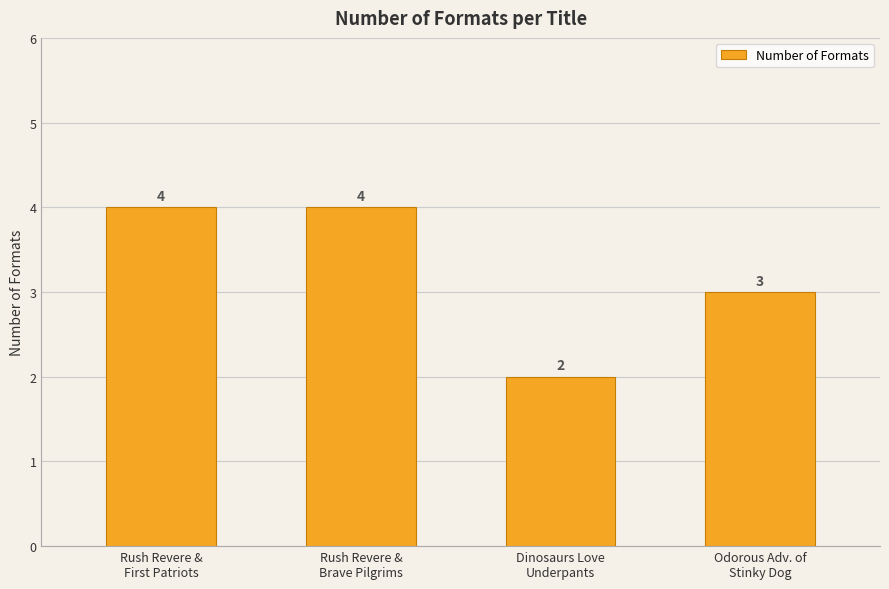

Approximately how many times larger is the value at Rush Revere &
First Patriots compared to Rush Revere &
Brave Pilgrims?

1.0